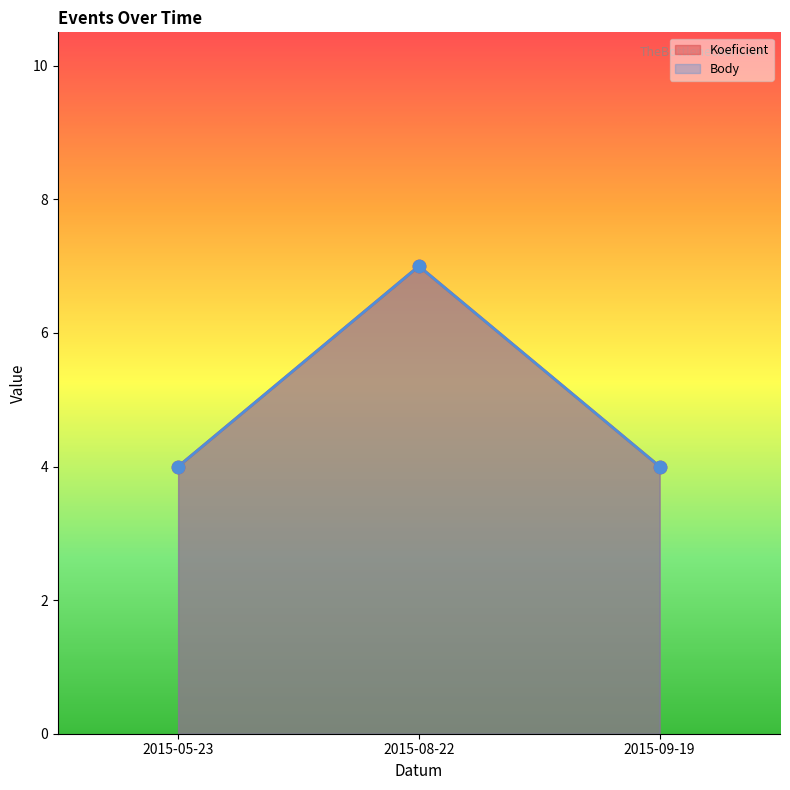

Which series reaches the maximum Y coordinate?

Koeficient